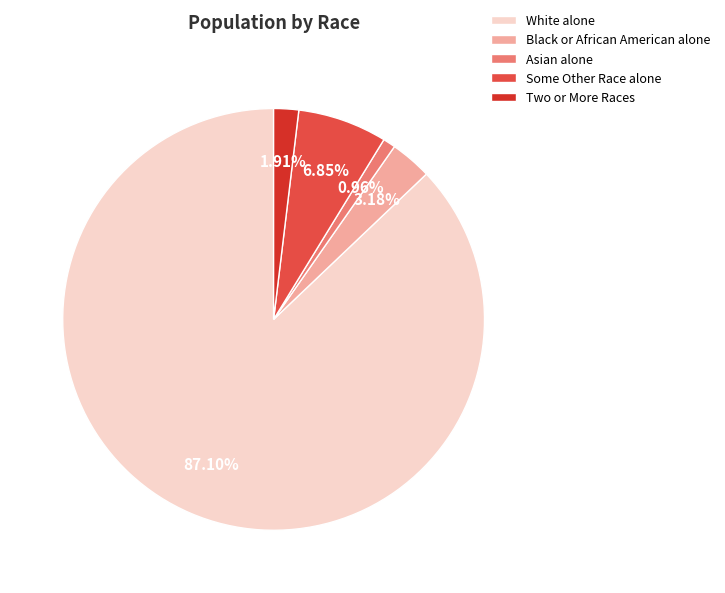

What percentage is the Black or African American alone slice, to the nearest percent?

3%